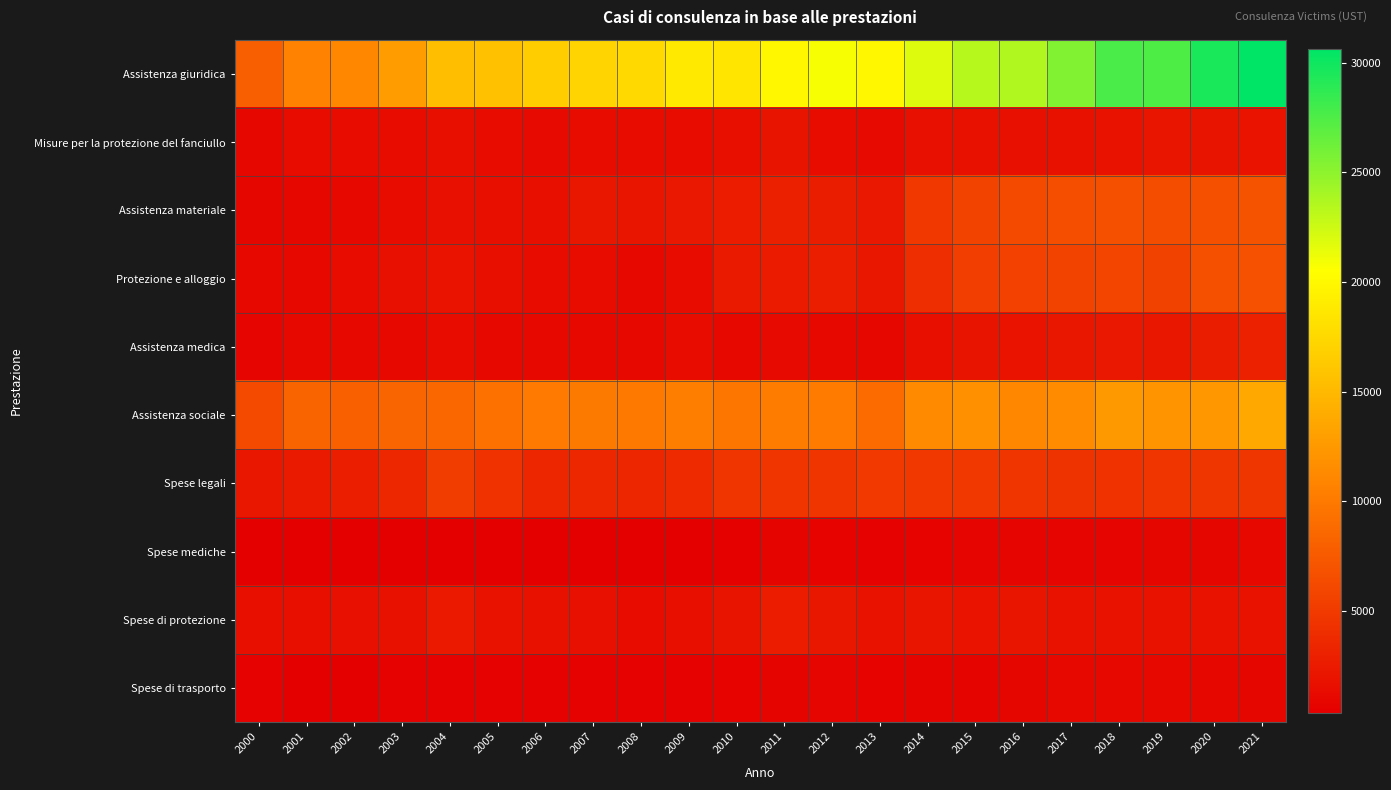

Reading left to right, what are all the values shown in this chart?

Assistenza giuridica: 2000=7968	2001=10759	2002=11065	2003=12782	2004=15499	2005=15672	2006=16649	2007=17168	2008=17508	2009=18840	2010=18513	2011=19863	2012=20778	2013=19856	2014=21827	2015=23352	2016=23623	2017=25504	2018=27686	2019=27534	2020=29604	2021=30614
Misure per la protezione del fanciullo: 2000=980	2001=1330	2002=1385	2003=1292	2004=1580	2005=1364	2006=1208	2007=1258	2008=1307	2009=1341	2010=1546	2011=1986	2012=1397	2013=1221	2014=1648	2015=1730	2016=1672	2017=1714	2018=1863	2019=2078	2020=2052	2021=1938
Assistenza materiale: 2000=891	2001=956	2002=1158	2003=1332	2004=1666	2005=1580	2006=1642	2007=2218	2008=2085	2009=2311	2010=2618	2011=2899	2012=2762	2013=2334	2014=4782	2015=5667	2016=6248	2017=6566	2018=6753	2019=6438	2020=6641	2021=7021
Protezione e alloggio: 2000=1044	2001=1046	2002=1391	2003=1675	2004=1901	2005=1609	2006=1338	2007=1294	2008=1065	2009=1240	2010=2423	2011=2541	2012=2874	2013=2171	2014=3961	2015=5355	2016=5565	2017=5705	2018=5788	2019=5613	2020=6656	2021=6837
Assistenza medica: 2000=839	2001=1109	2002=1150	2003=1149	2004=1363	2005=1122	2006=1007	2007=1041	2008=1170	2009=1300	2010=1068	2011=1221	2012=1039	2013=960	2014=1565	2015=1946	2016=1892	2017=2211	2018=2342	2019=2234	2020=2754	2021=3057
Assistenza sociale: 2000=6262	2001=8244	2002=7980	2003=8329	2004=8452	2005=9278	2006=10075	2007=9985	2008=9969	2009=10405	2010=9796	2011=10162	2012=10132	2013=8873	2014=11297	2015=11793	2016=11094	2017=11394	2018=12516	2019=11996	2020=12364	2021=13807
Spese legali: 2000=2174	2001=2469	2002=2797	2003=3510	2004=5258	2005=4320	2006=3372	2007=3576	2008=3381	2009=3760	2010=4659	2011=4594	2012=4639	2013=4939	2014=4795	2015=4784	2016=4661	2017=4482	2018=4327	2019=4562	2020=4701	2021=4718
Spese mediche: 2000=419	2001=459	2002=346	2003=391	2004=437	2005=410	2006=366	2007=442	2008=401	2009=435	2010=483	2011=701	2012=651	2013=630	2014=669	2015=807	2016=833	2017=799	2018=859	2019=908	2020=921	2021=1017
Spese di protezione: 2000=1483	2001=1480	2002=1692	2003=1735	2004=2376	2005=1864	2006=1736	2007=1669	2008=1404	2009=1621	2010=1978	2011=2615	2012=2218	2013=1821	2014=2065	2015=1889	2016=2061	2017=1769	2018=1855	2019=1803	2020=1773	2021=1859
Spese di trasporto: 2000=538	2001=446	2002=438	2003=534	2004=625	2005=611	2006=532	2007=611	2008=594	2009=604	2010=648	2011=714	2012=807	2013=643	2014=740	2015=755	2016=934	2017=1055	2018=1078	2019=1078	2020=978	2021=893